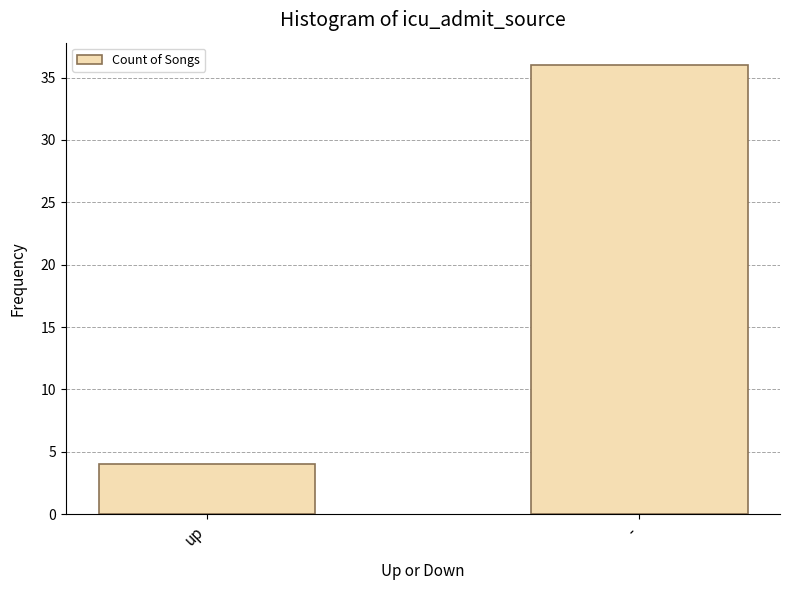

What is the label of the 2nd bar from the right?

up